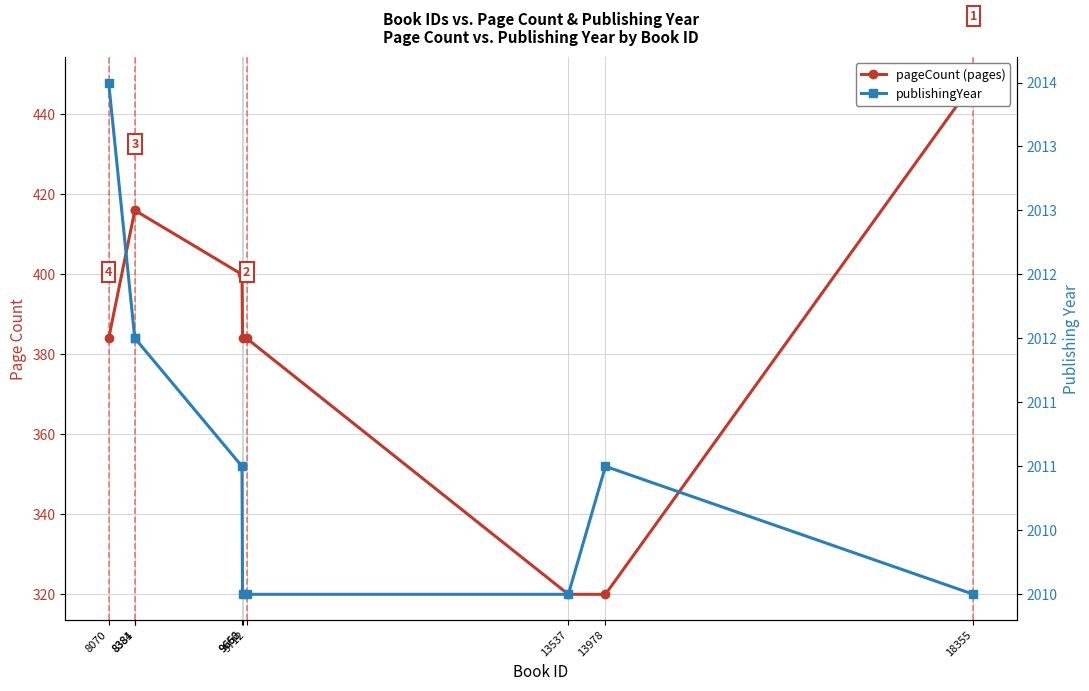

True or false: pageCount has a value of 384 at 9712.

True